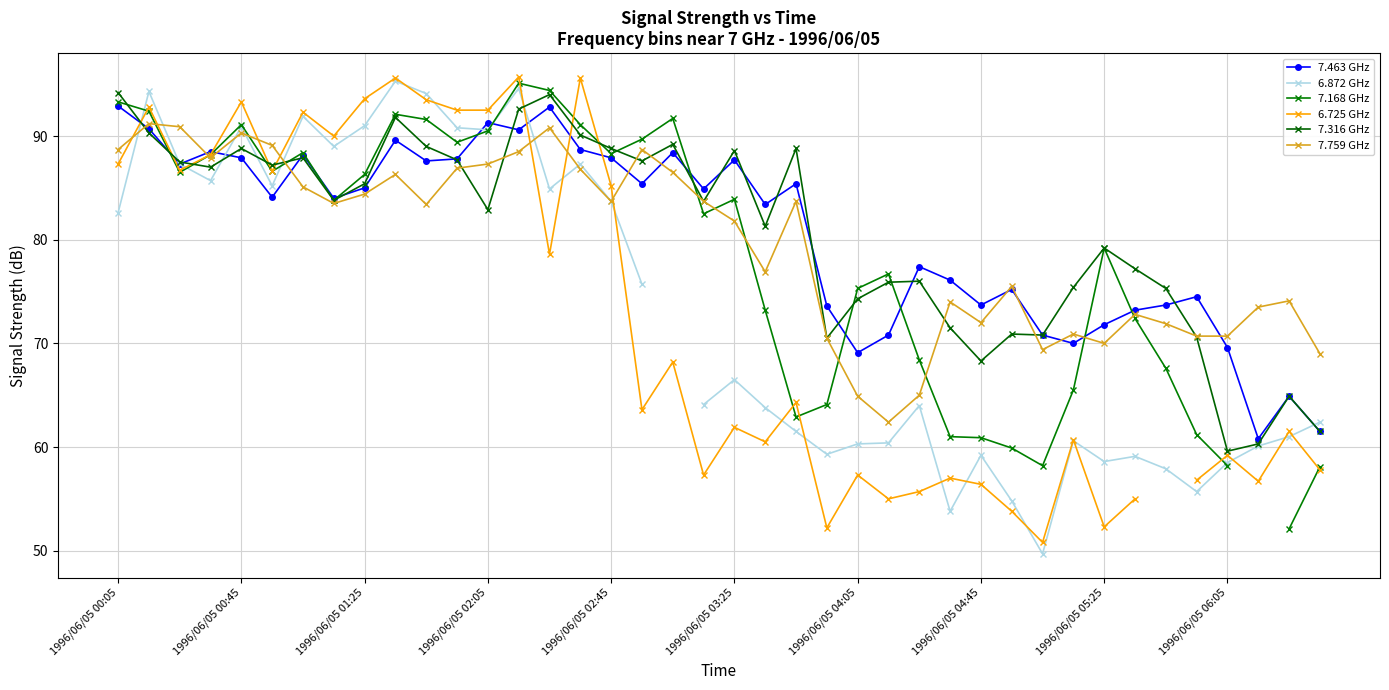

The 7.759 GHz series shows 87.3 at 1996/06/05 02:05. True or false?

True